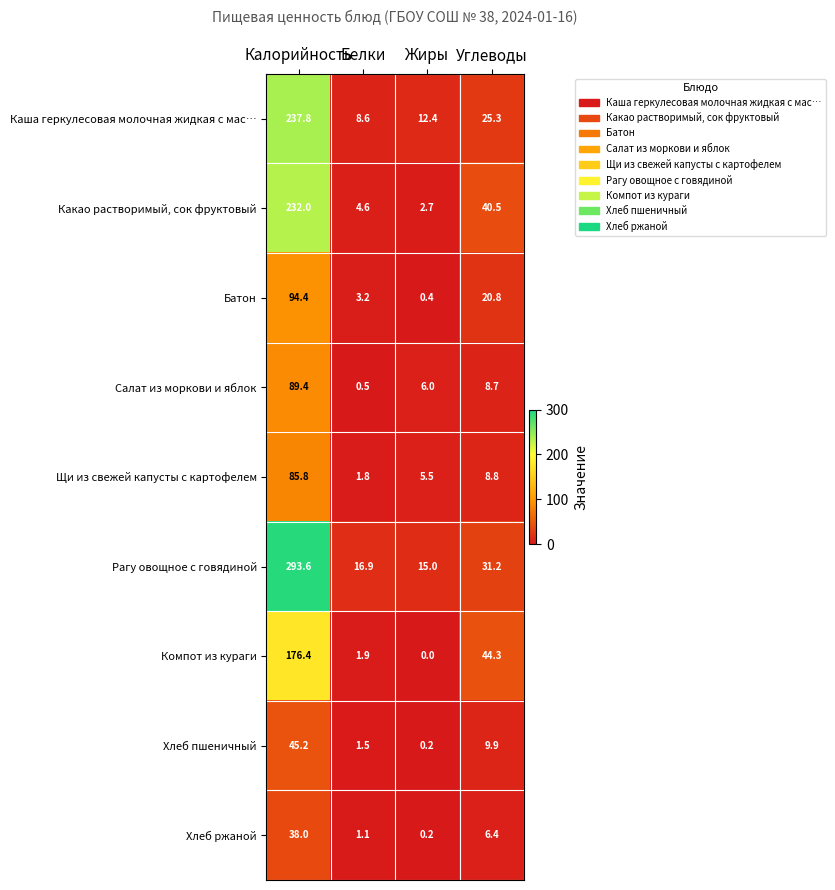

What is the difference between the Хлеб пшеничный values at Углеводы and Белки?

8.4